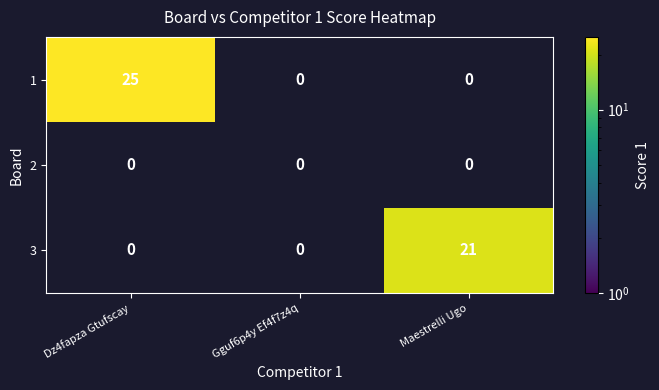

How many categories are shown in the chart?

3